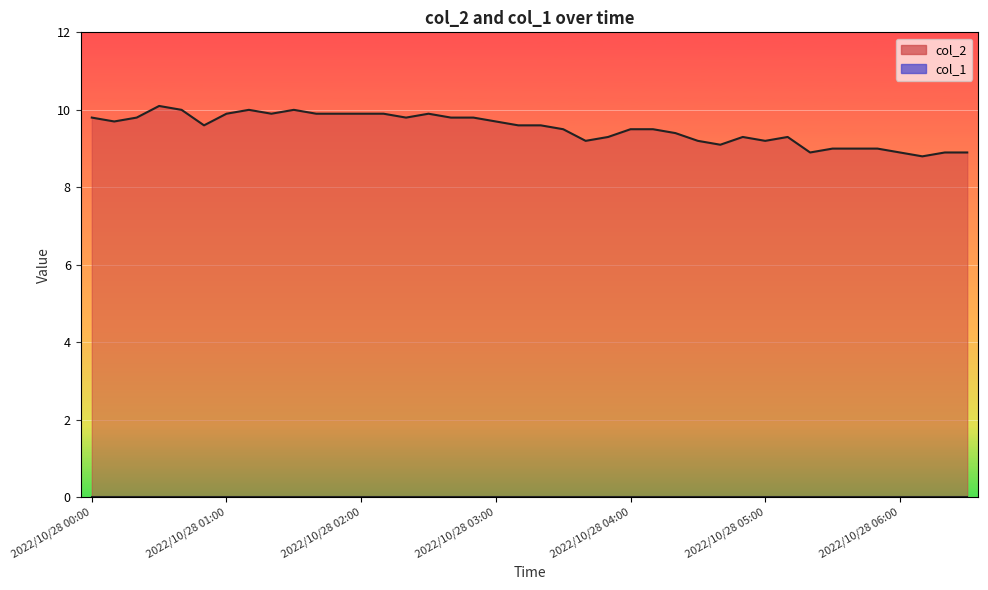

What is the sum of all values?

380.5